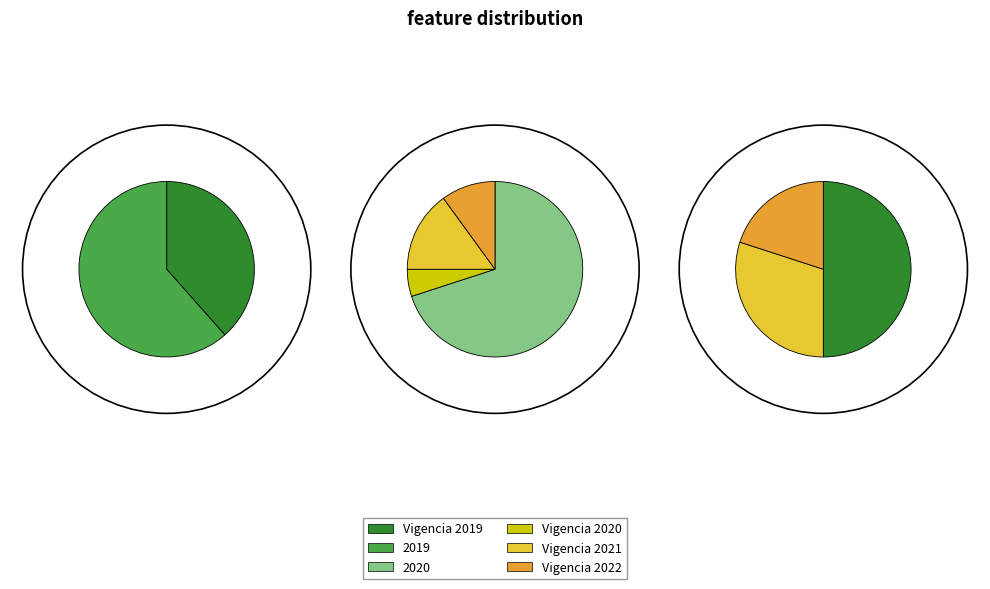

True or false: 2019 accounts for 19% of the total.

False